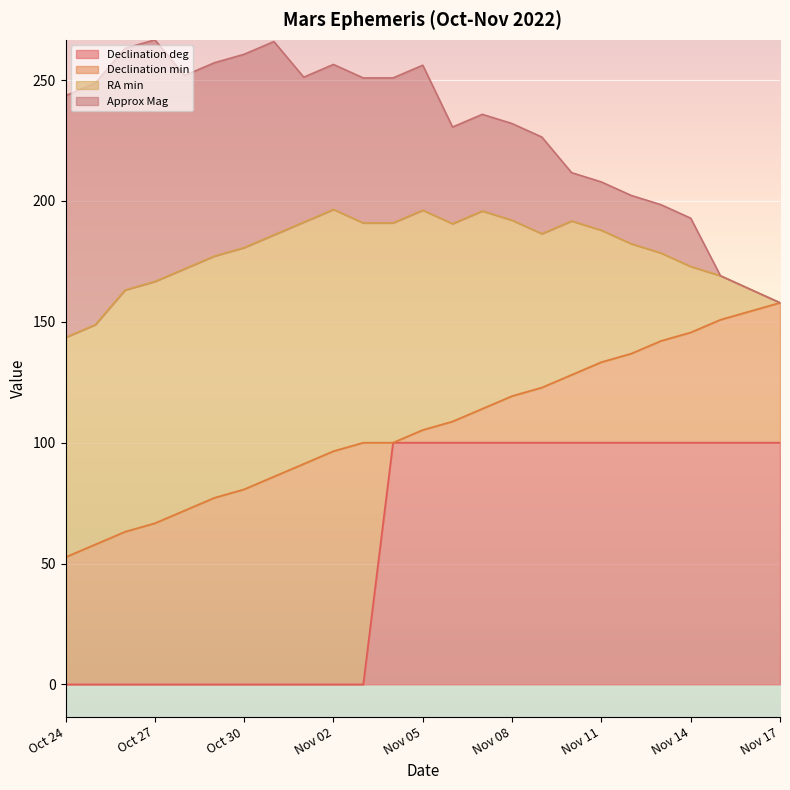

What is the approximate value of Declination deg at Nov 15?

100.0